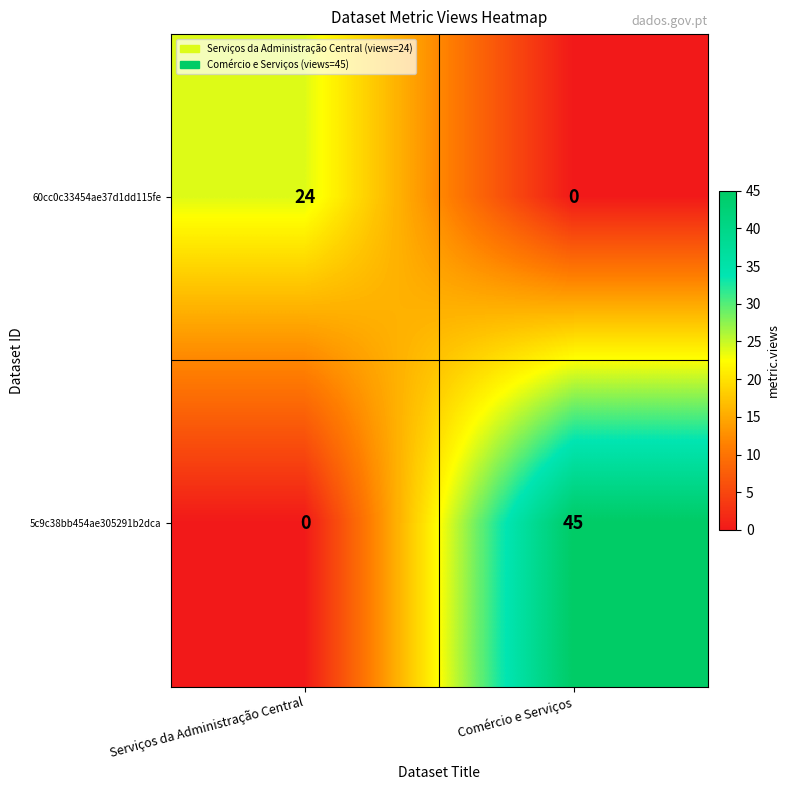

What is the sum of the 5c9c38bb454ae305291b2dca values at Comércio e Serviços and Serviços da Administração Central?

45